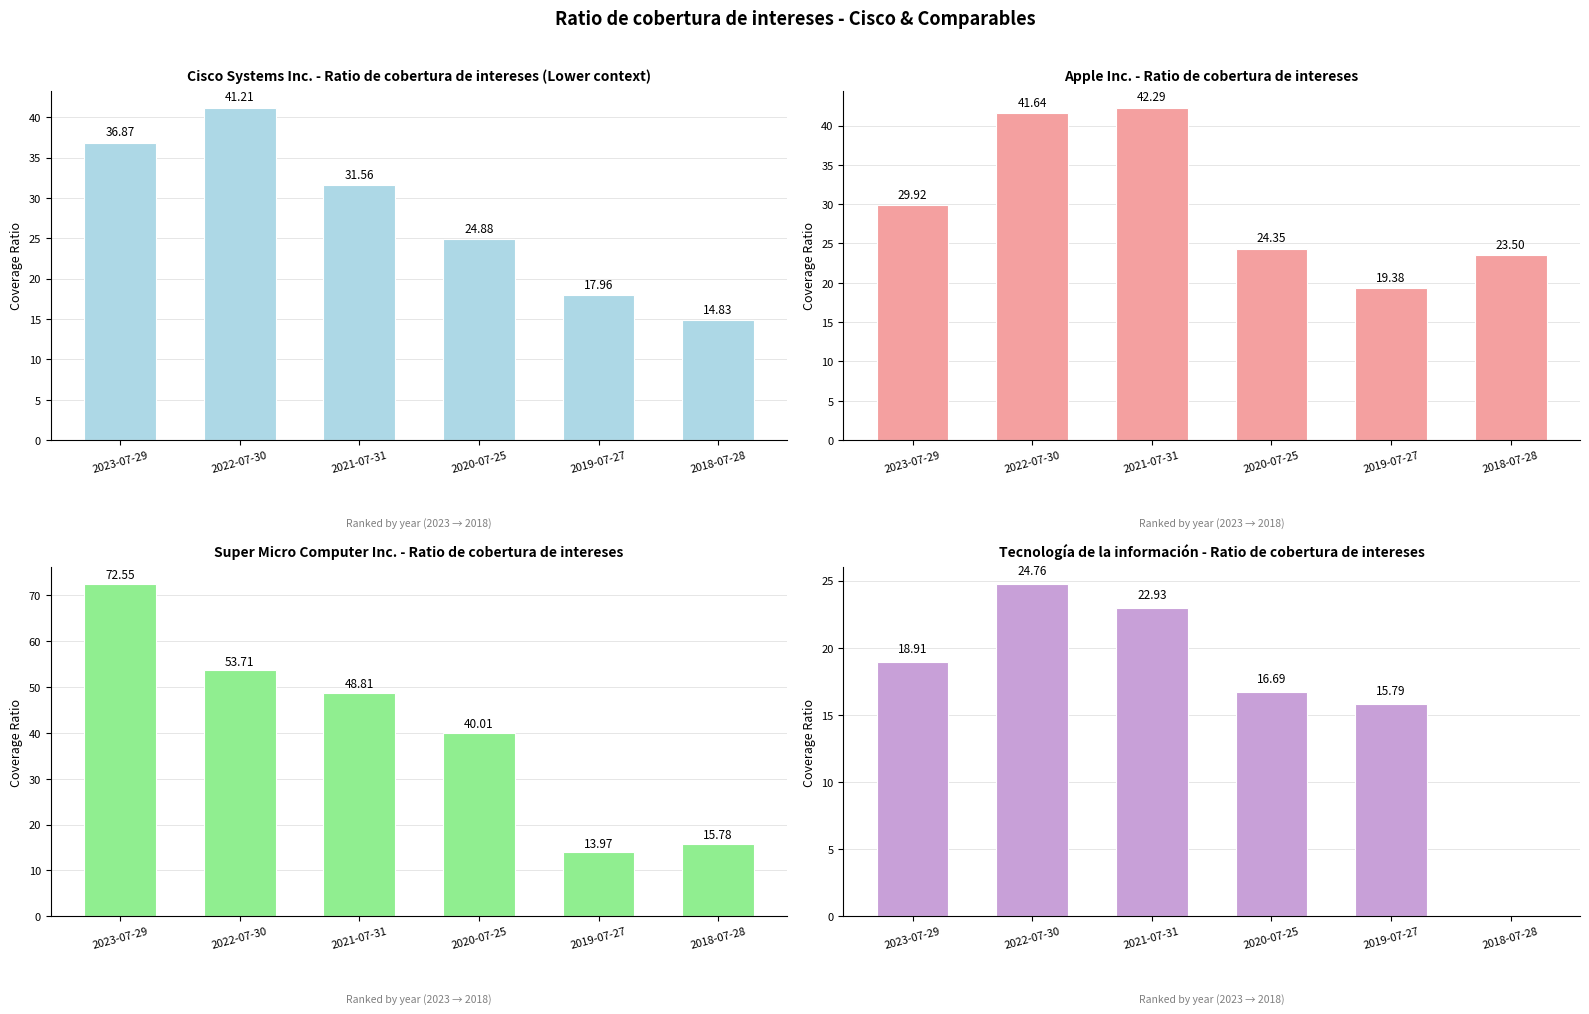

Does the chart contain stacked bars?

No